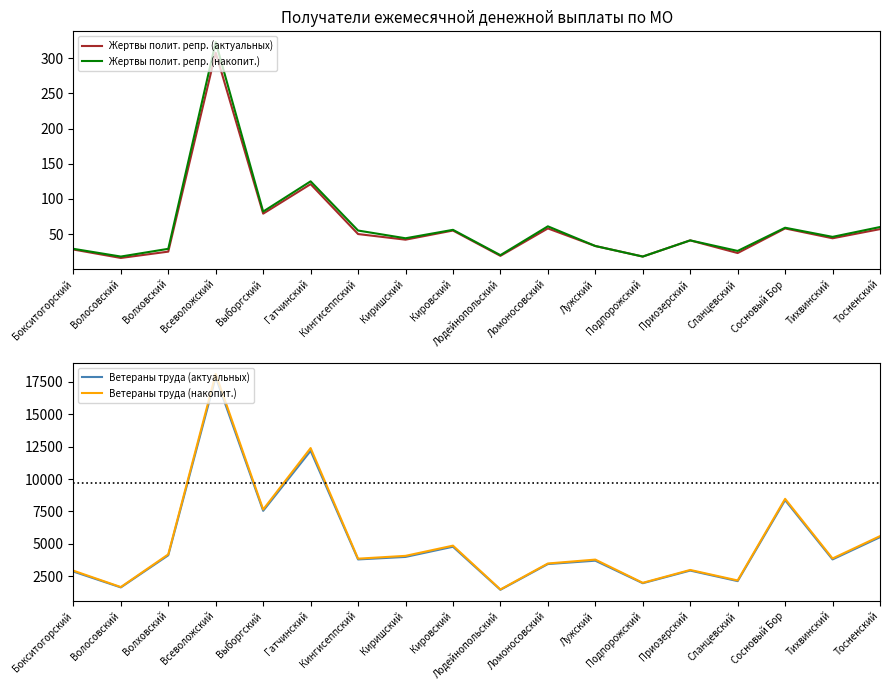

How many values in the Жертвы полит. репр. (актуальных) series are below 44?

9